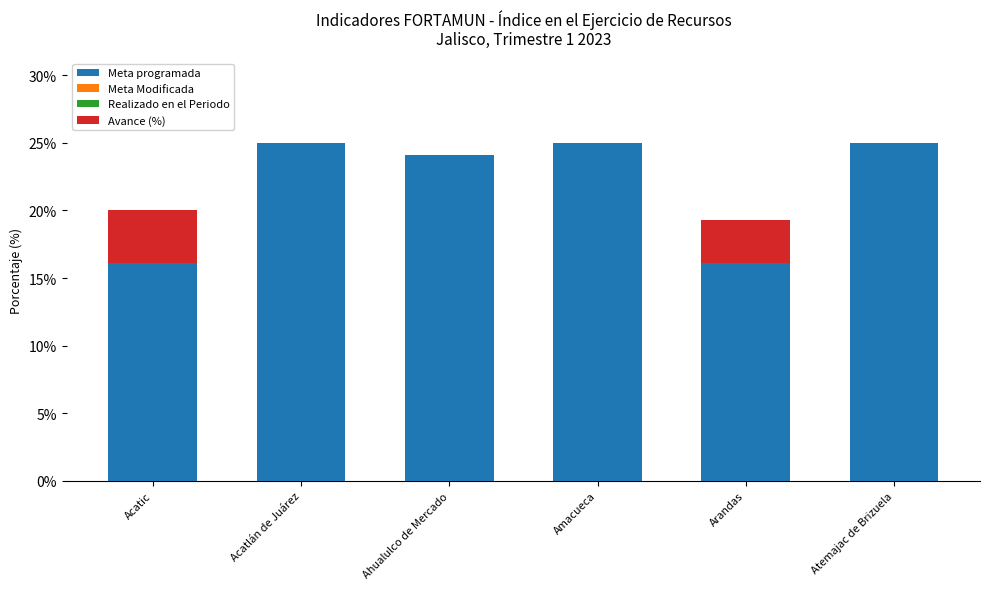

What is the total value across all series at Arandas?

19.3